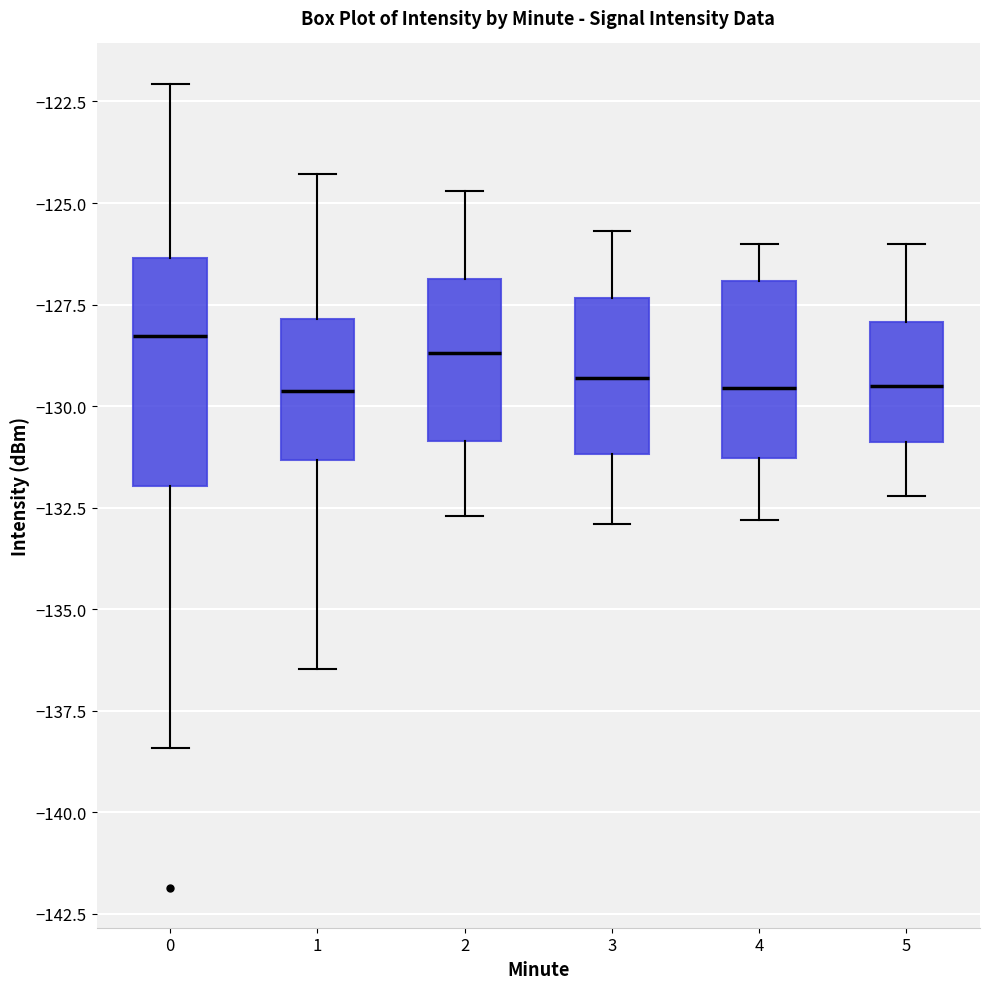

Where does the upper whisker of the box at x = 5 end on the y-axis? The values are not printed on the chart, so give them approximately, as read against the axis.

-126.0